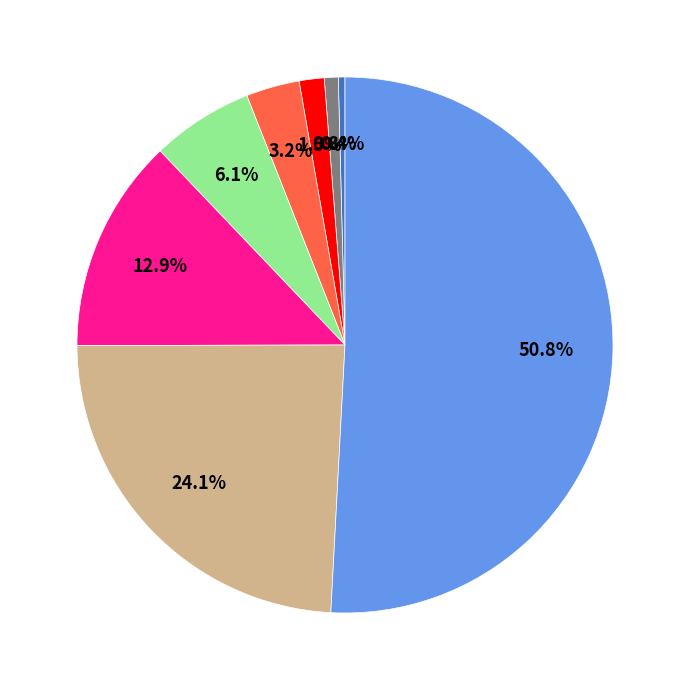

How many segments does this pie chart have?

8